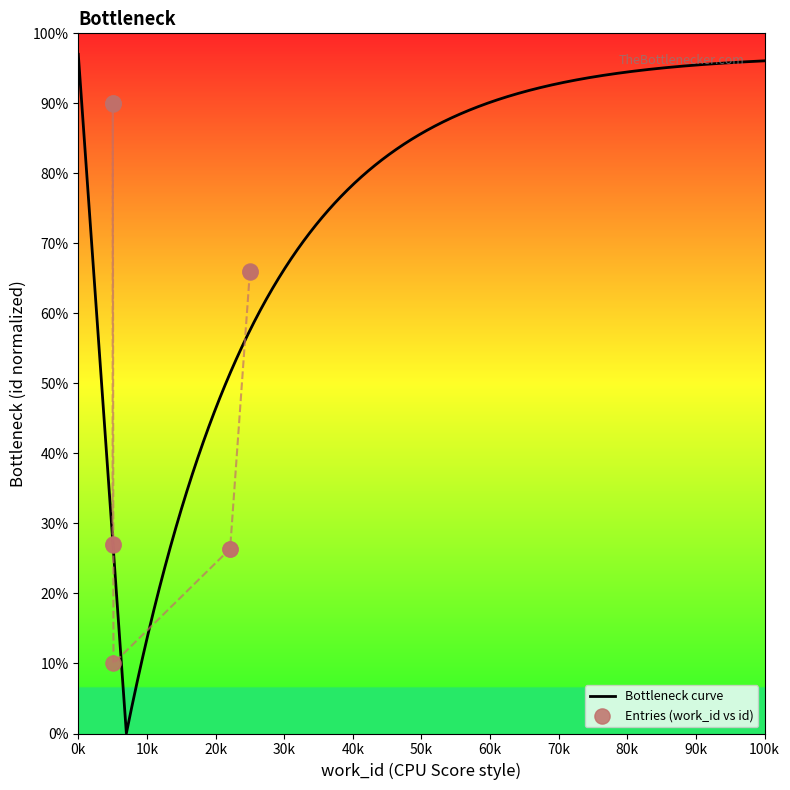

Approximately how many times larger is the value at 4495 compared to 4480?

0.1